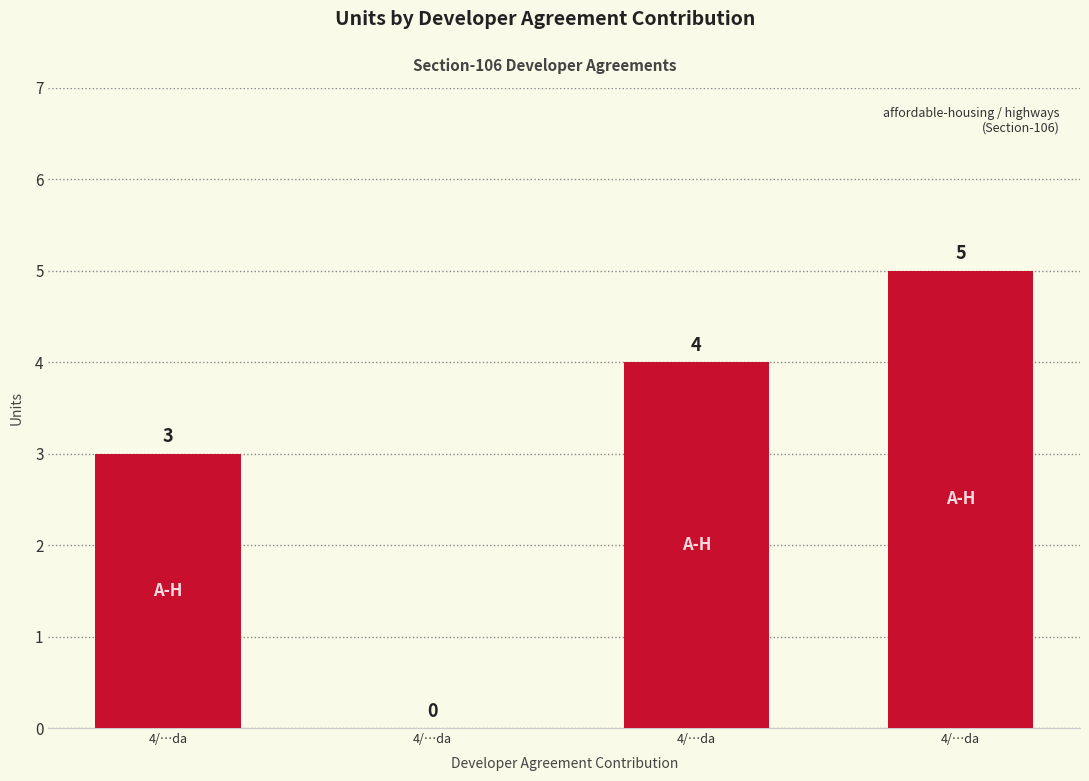

What is the sum of all values?

12